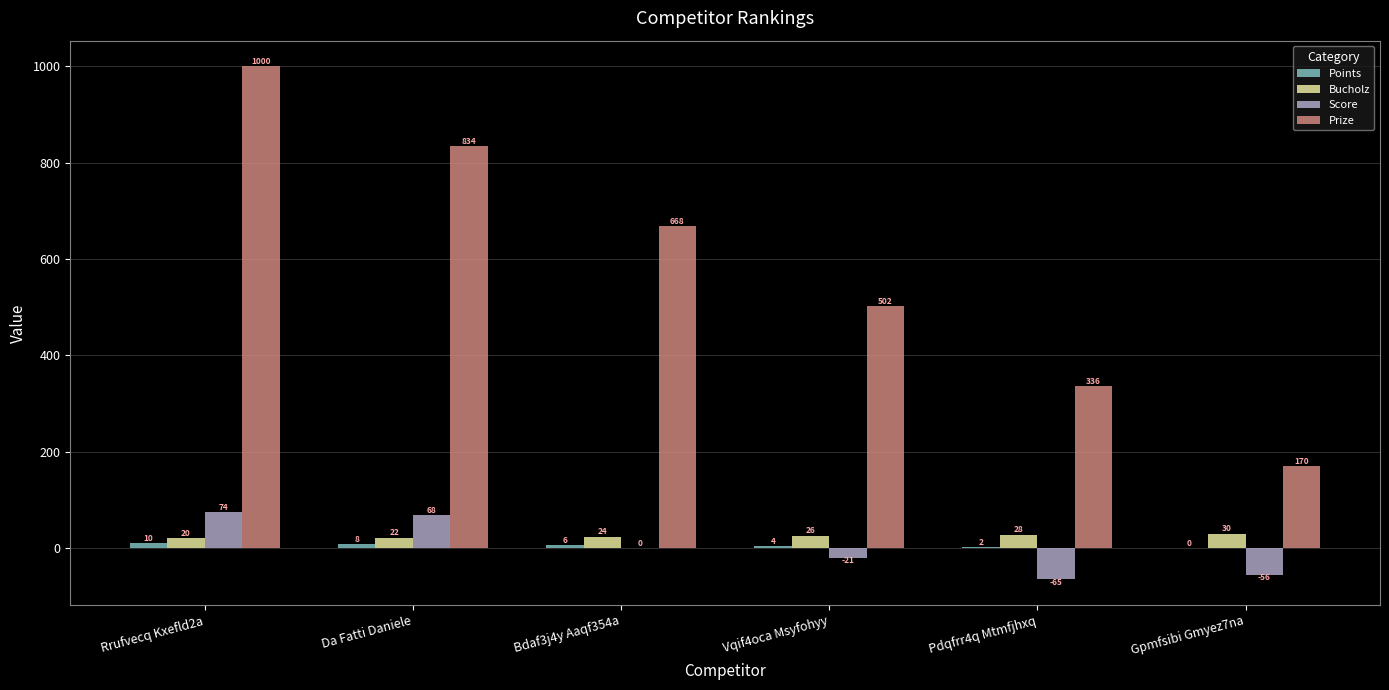

Which series has the widest spread of values?

Prize